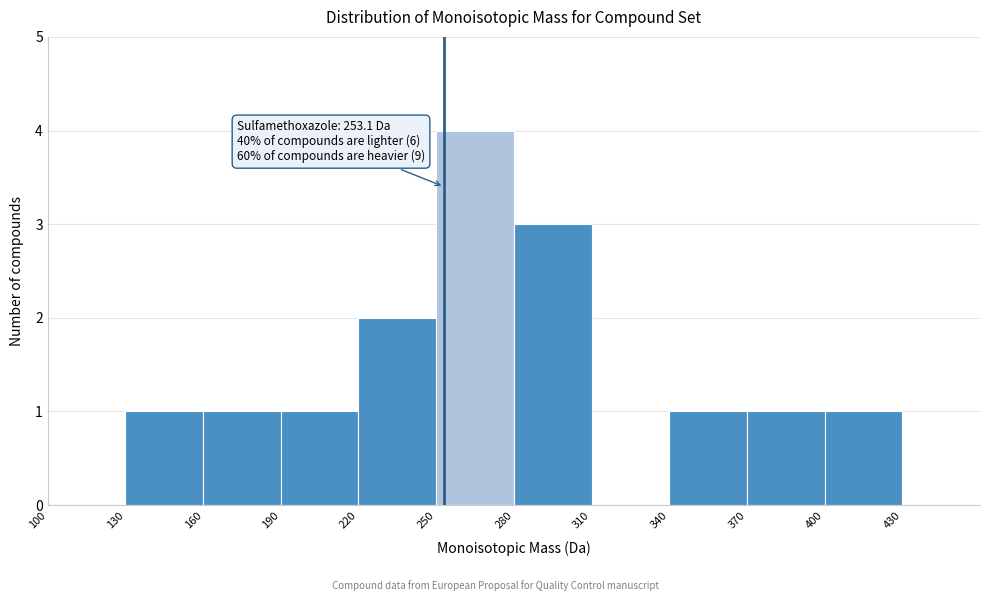

Which range on the x-axis has the tallest bar?

250 to 280